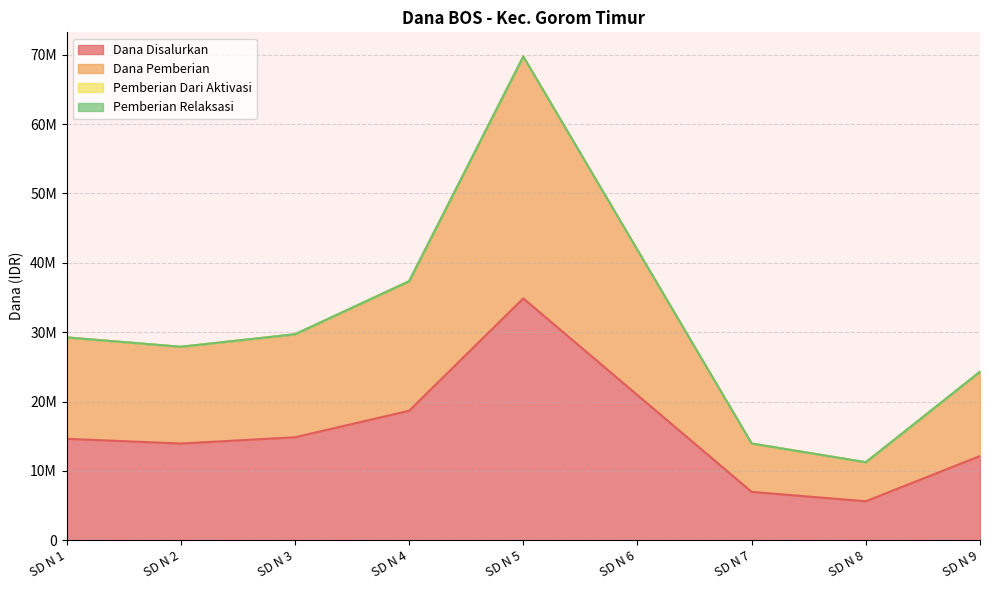

True or false: Dana Pemberian and Dana Disalurkan intersect in this chart.

False